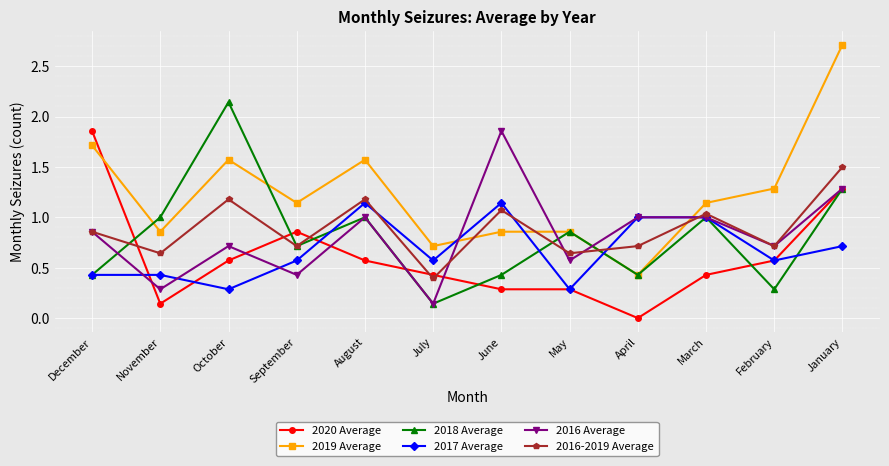

Between which two adjacent categories do 2020 Average and 2016-2019 Average first intersect?

December and November